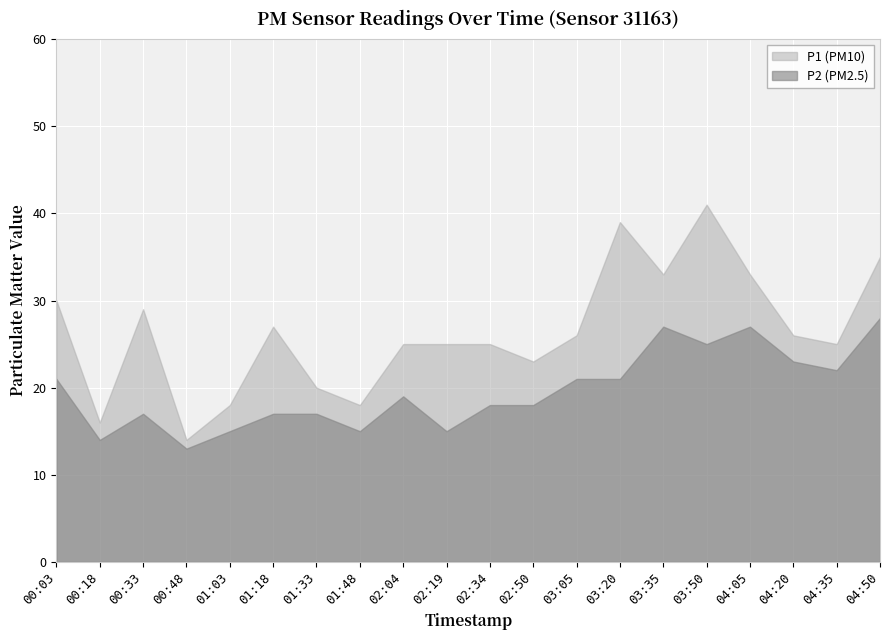

The value of P1 at 03:35 is 33. True or false?

True